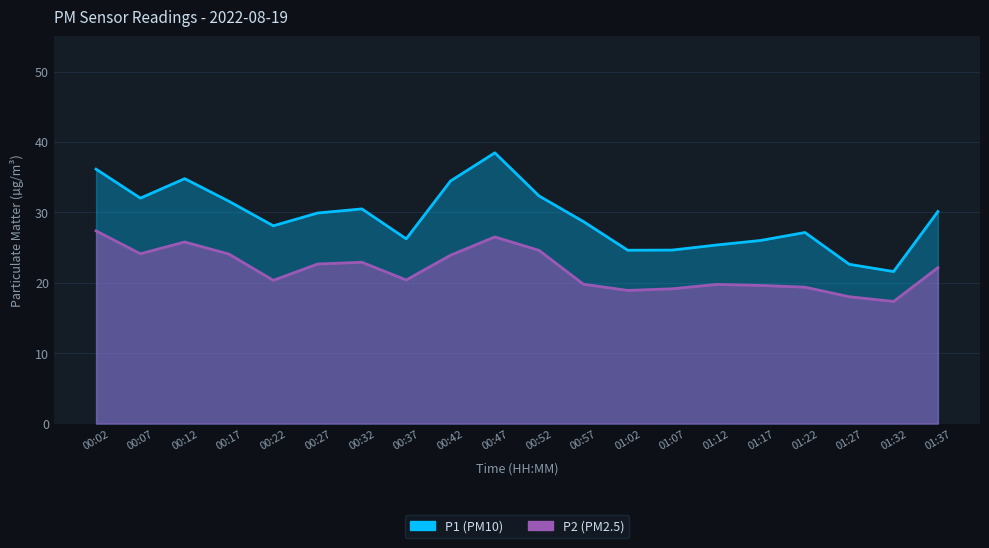

At which category does P1 reach its first local valley?

00:07